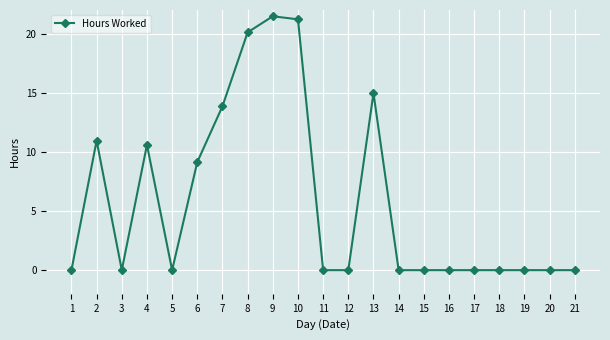

At which category does the data reach its first local valley?

3